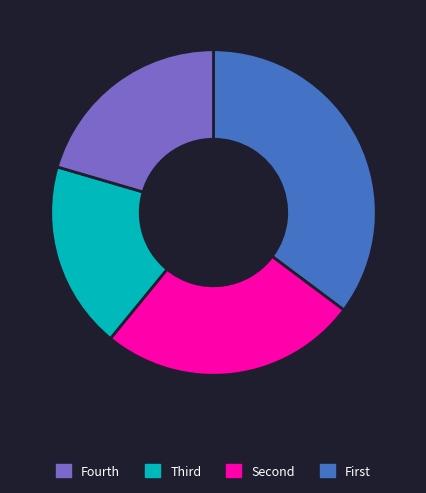

Is there any slice that represents more than half of the pie?

No